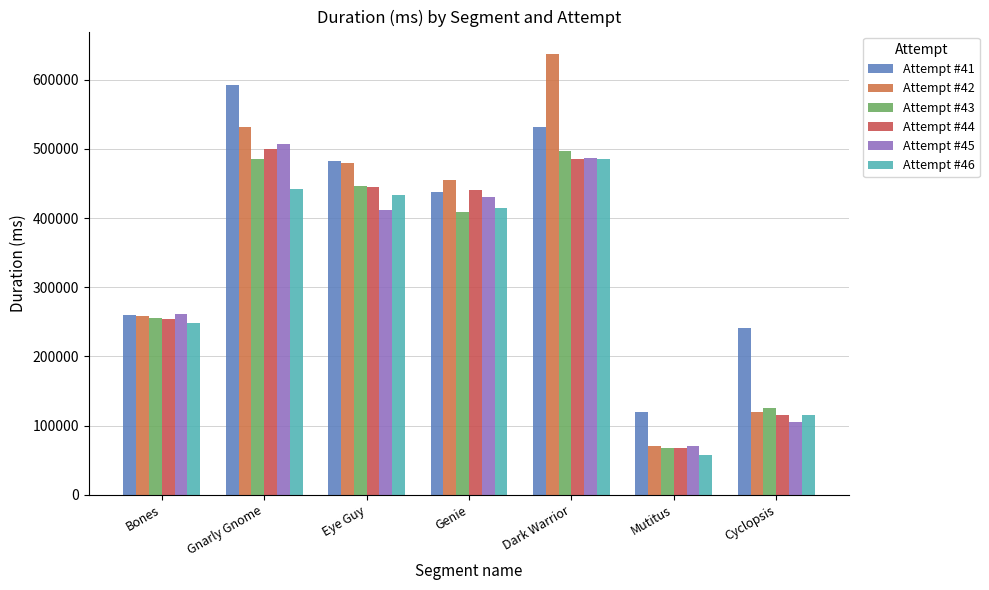

Reading left to right, transcribe all the data shown in this chart.

Attempt #41: 259793	591447	481858	438310	531018	119182	241510
Attempt #42: 258072	531668	479369	454376	637463	71211	120255
Attempt #43: 255303	484743	445965	409330	497530	68414	125251
Attempt #44: 254107	499725	444806	440557	485354	68464	114801
Attempt #45: 261146	506991	411380	430712	486919	70575	106009
Attempt #46: 248239	442610	433058	414433	485937	57034	115657